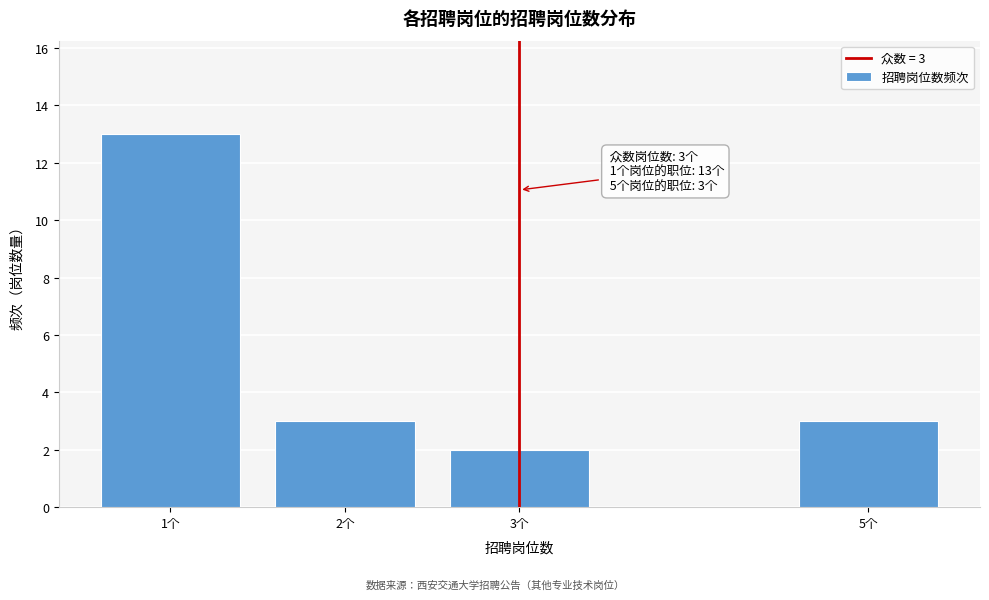

Reading left to right, transcribe all the data shown in this chart.

1个=13	2个=3	3个=2	5个=3